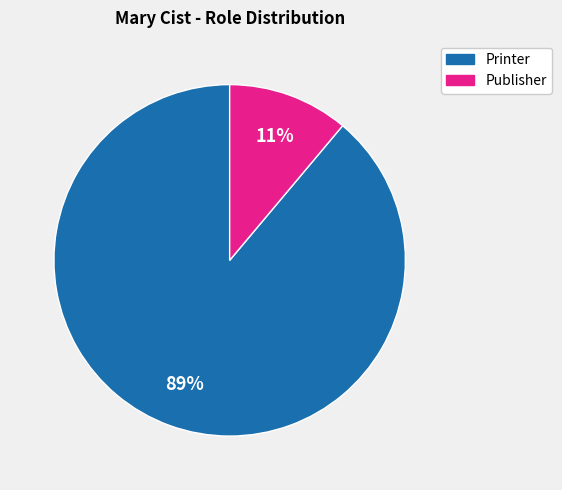

To the nearest percent, what is the difference between the Publisher and Printer slice percentages?

78%